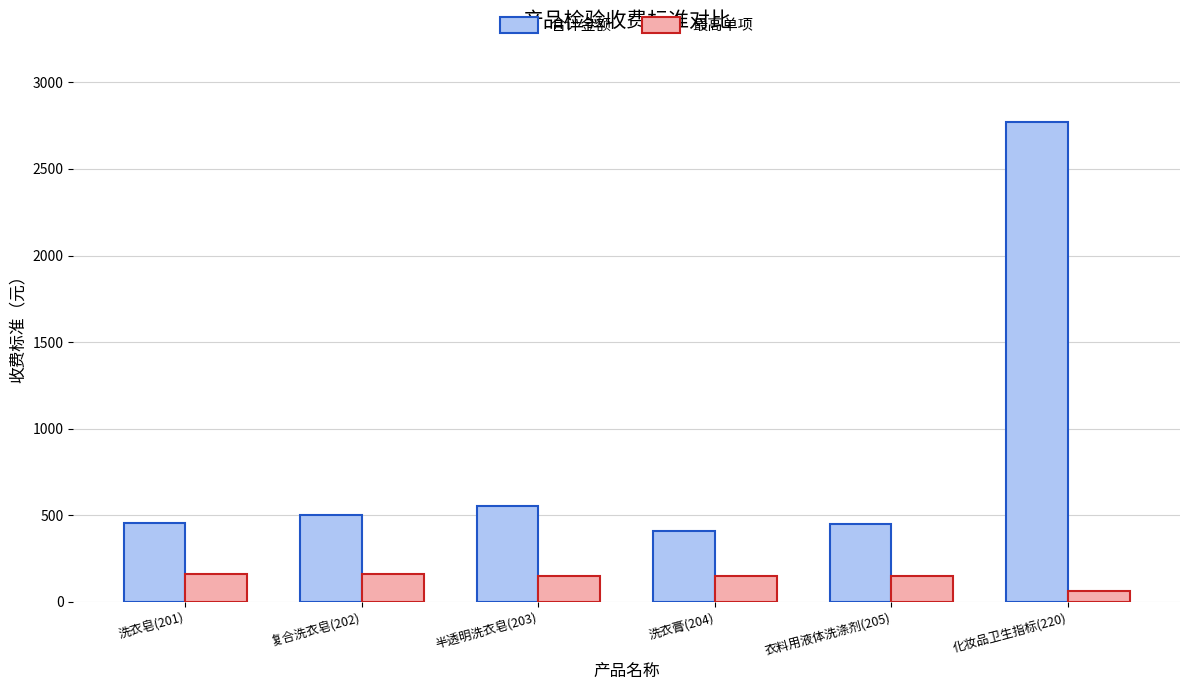

At which category is the sum across all series the highest?

化妆品卫生指标(220)